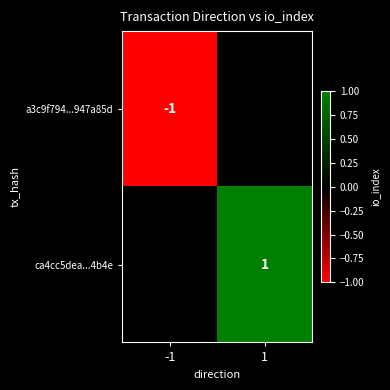

Is it true that a3c9f794...947a85d equals -2 at -1?

False